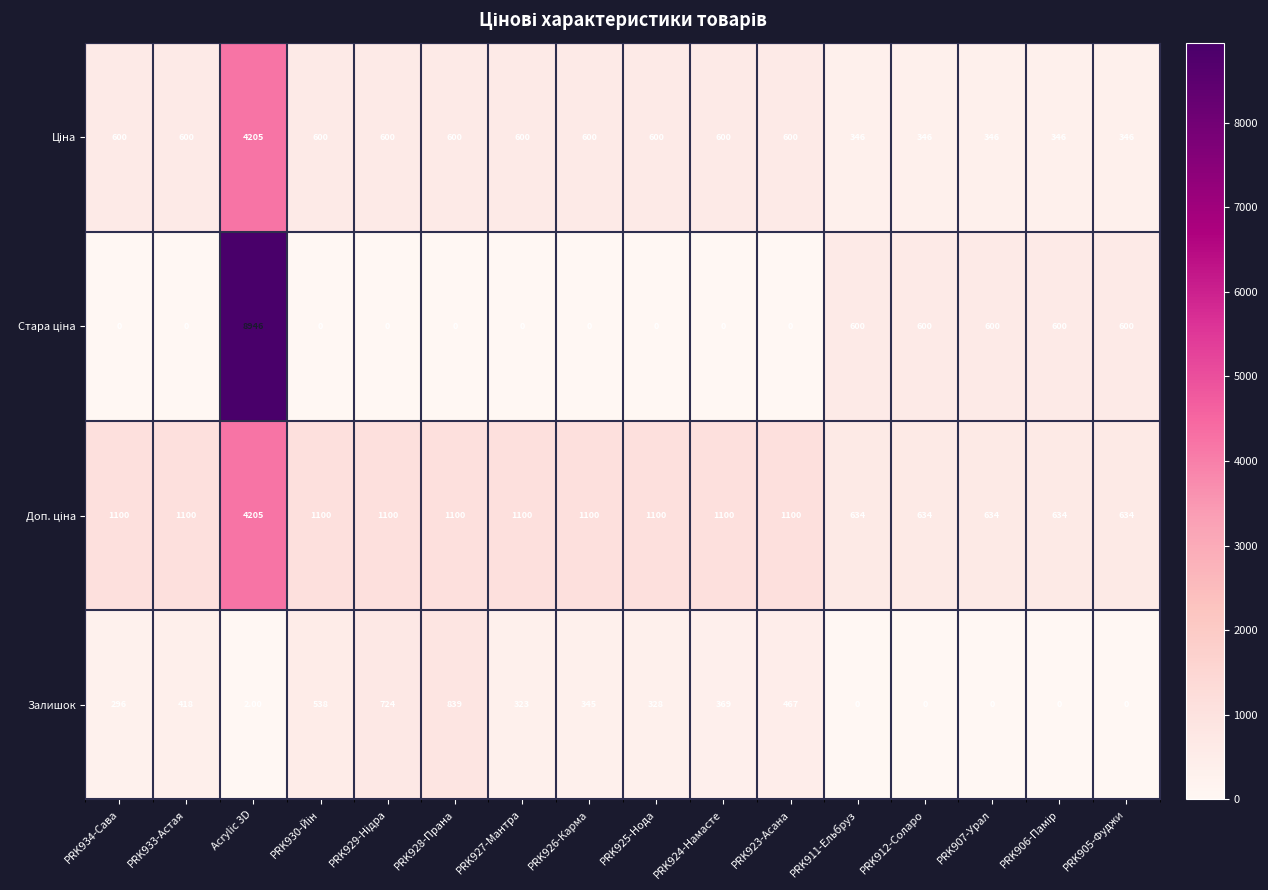

What is the difference between the maximum and minimum values in the Залишок series?

839